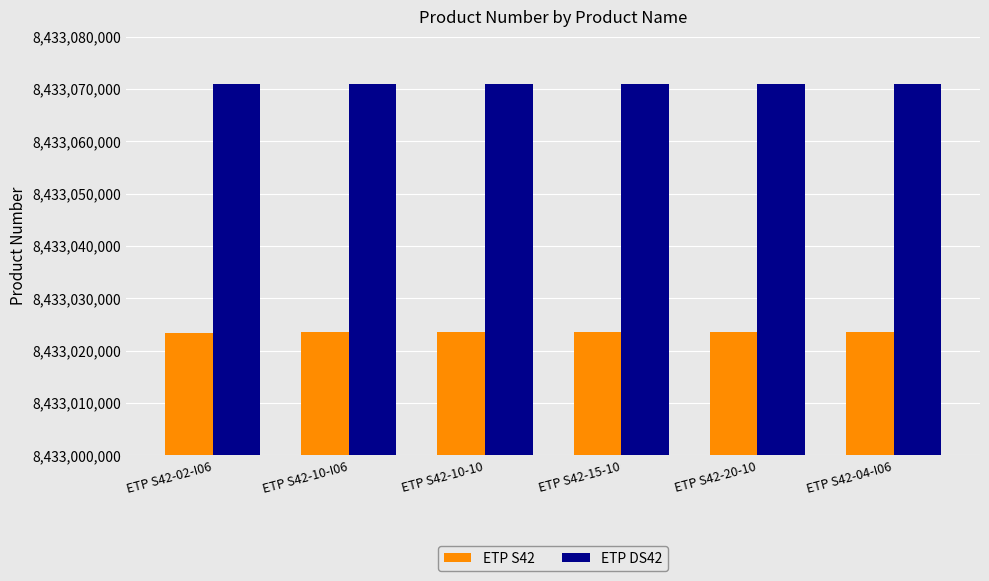

Rank the series by their maximum value, from highest to lowest.

ETP DS42, ETP S42